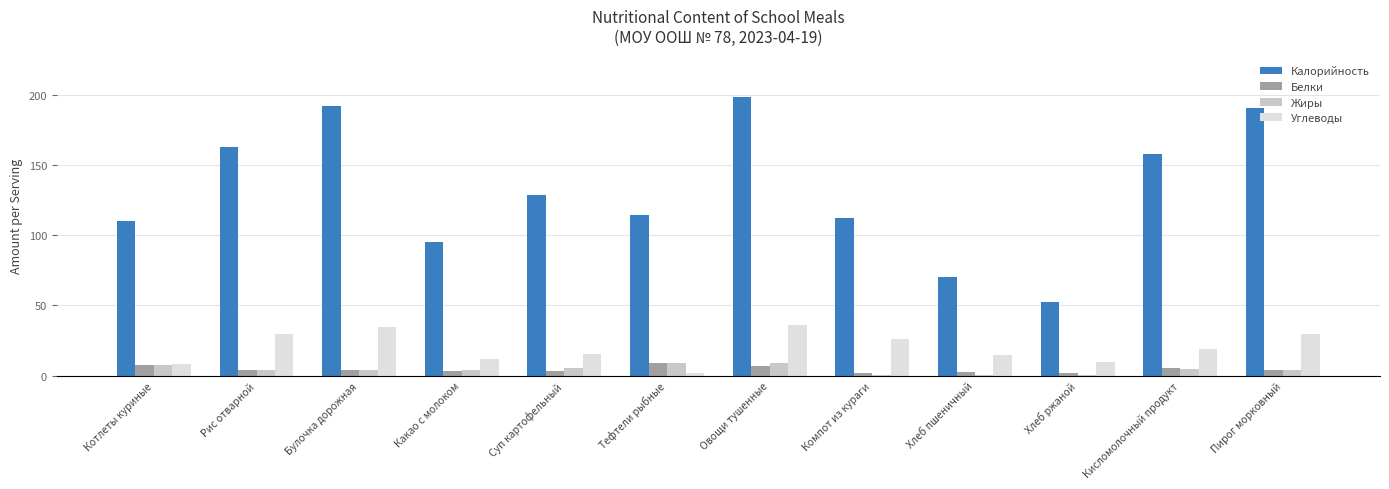

Are the bars horizontal?

No